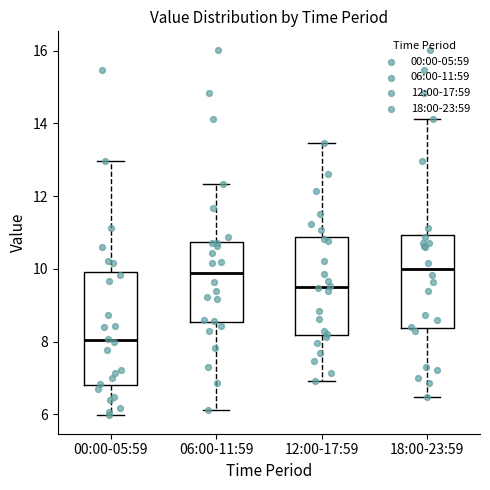

Reading left to right, transcribe this box plot: for each box, give where its median line is, the range the box spans, and where its two whiskers end, as read against the y-axis. The values are not printed on the chart, so give them approximately, as read against the axis.

00:00-05:59: median 8.0, box 6.8 to 10.0, whiskers 6.0 to 13.0
06:00-11:59: median 10.0, box 8.6 to 10.8, whiskers 6.2 to 12.4
12:00-17:59: median 9.6, box 8.2 to 10.8, whiskers 7.0 to 13.4
18:00-23:59: median 10.0, box 8.4 to 11.0, whiskers 6.4 to 14.2